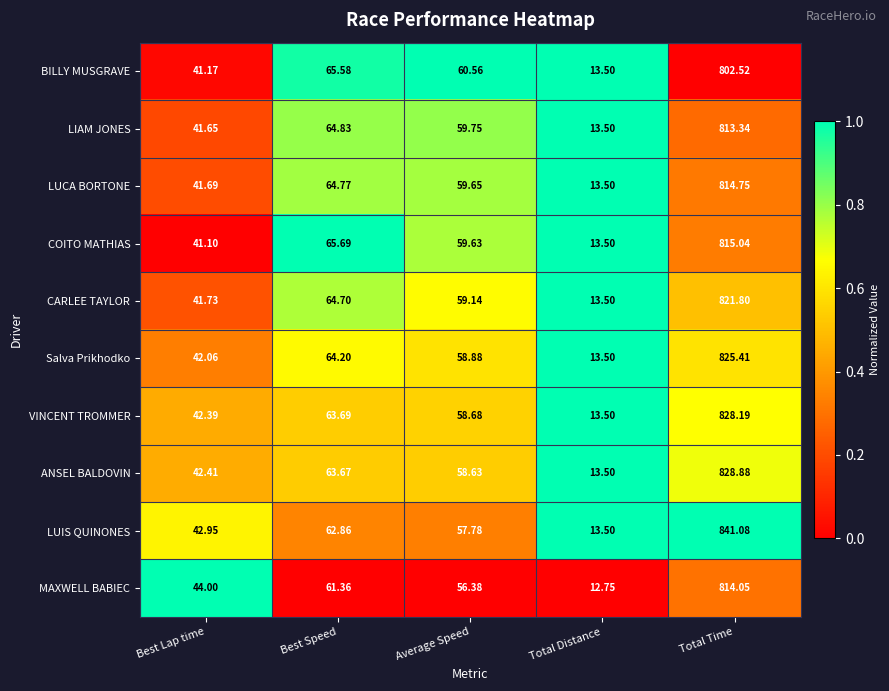

Rank the series by their maximum value, from lowest to highest.

BILLY MUSGRAVE, LIAM JONES, MAXWELL BABIEC, LUCA BORTONE, COITO MATHIAS, CARLEE TAYLOR, Salva Prikhodko, VINCENT TROMMER, ANSEL BALDOVIN, LUIS QUINONES